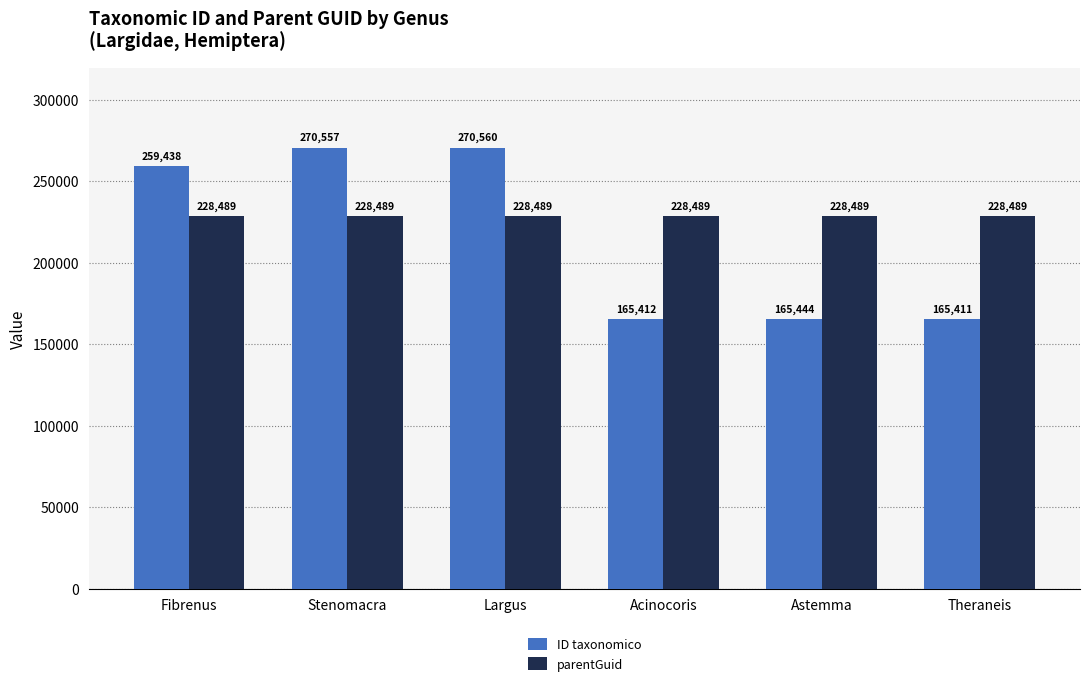

Reading left to right, extract all data points from this chart.

ID taxonomico: 259438	270557	270560	165412	165444	165411
parentGuid: 228489	228489	228489	228489	228489	228489